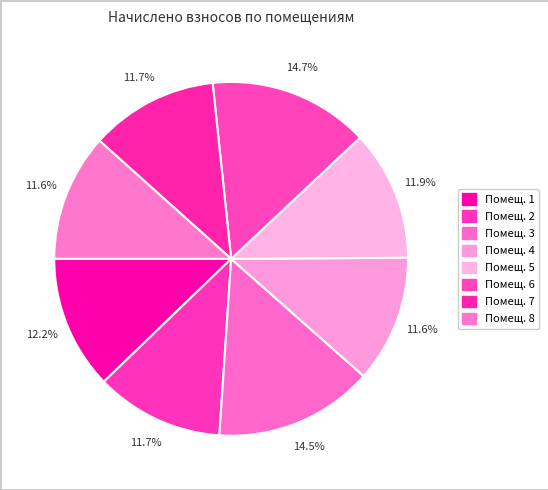

Which slice is the largest?

6